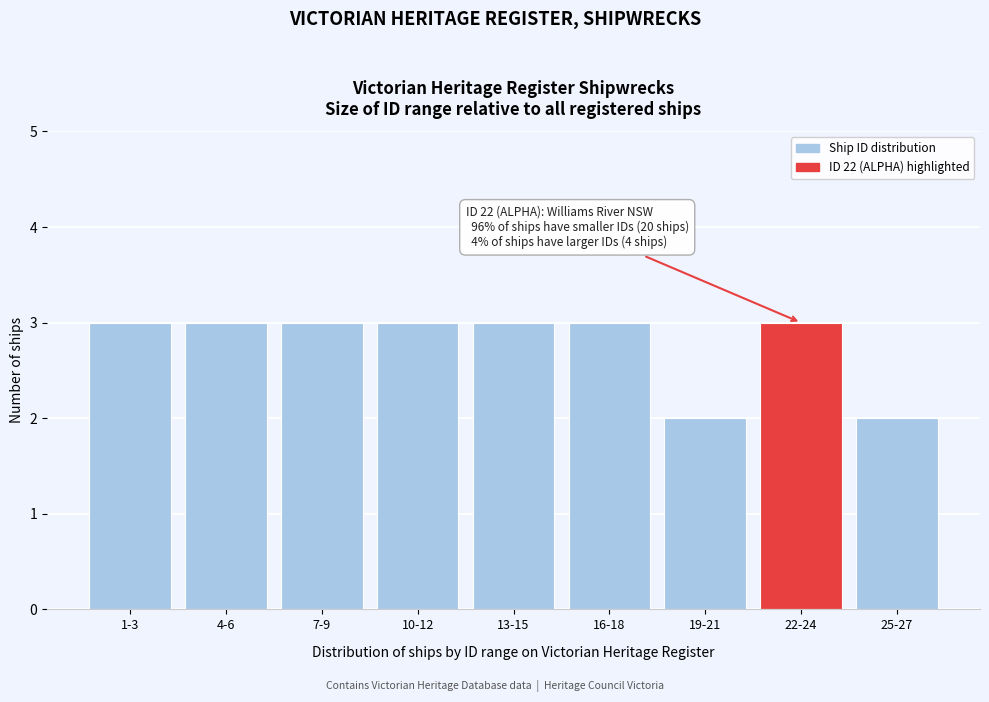

Reading right to left, extract all data points from this chart.

25-27=2	22-24=3	19-21=2	16-18=3	13-15=3	10-12=3	7-9=3	4-6=3	1-3=3